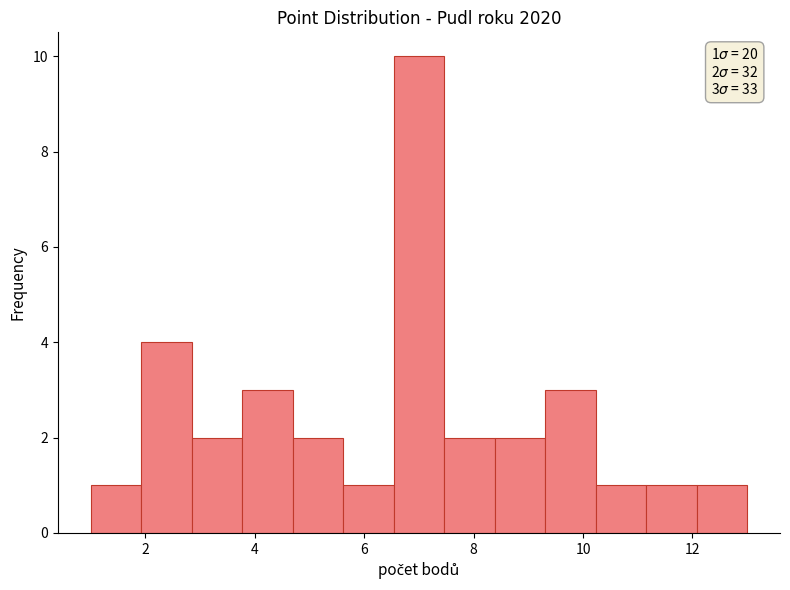

Which range on the x-axis has the tallest bar?

6.6 to 7.4